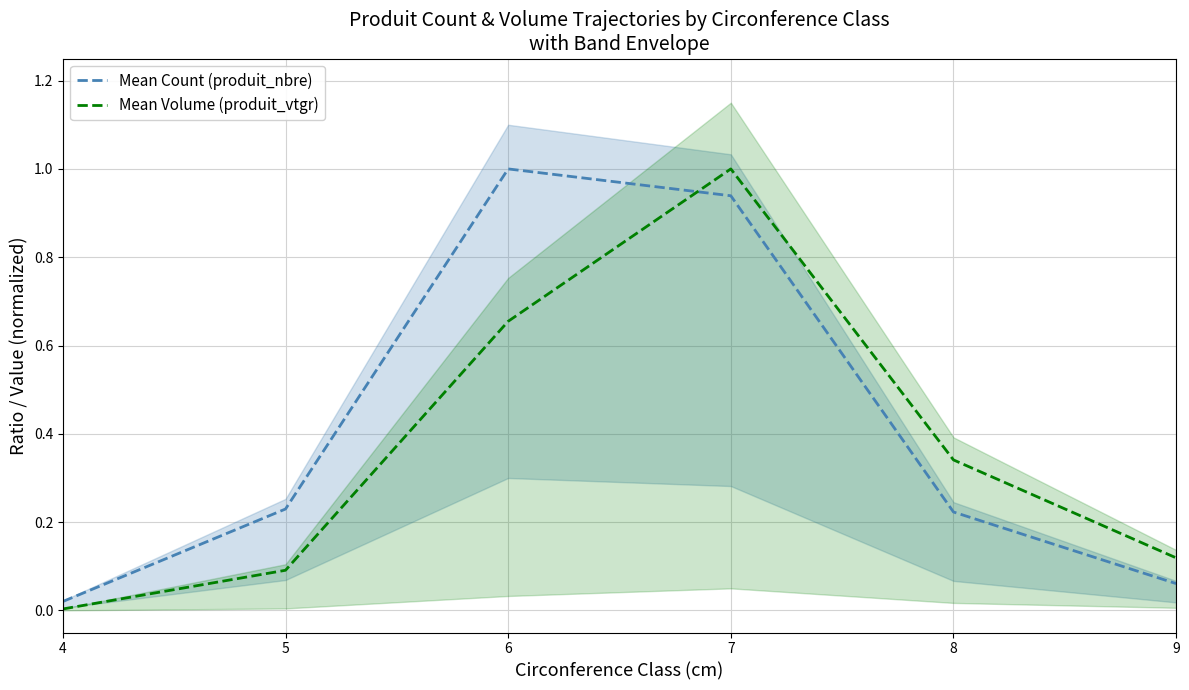

Where do Mean Volume (produit_vtgr) and Mean Count (produit_nbre) first cross each other?

6 and 7